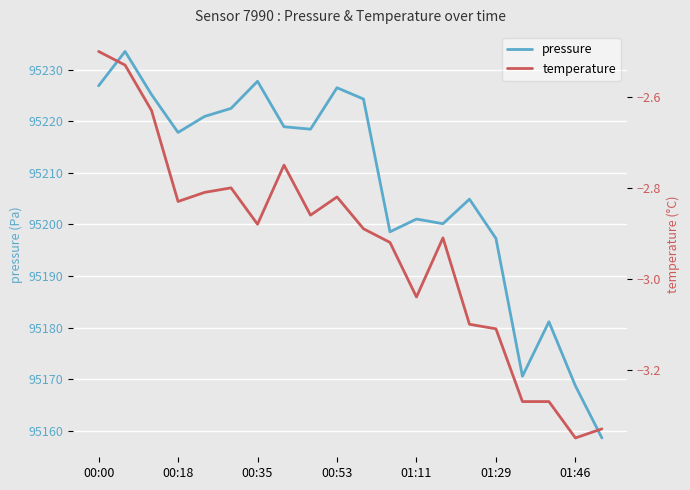

Rank the series by their average value, from lowest to highest.

temperature, pressure